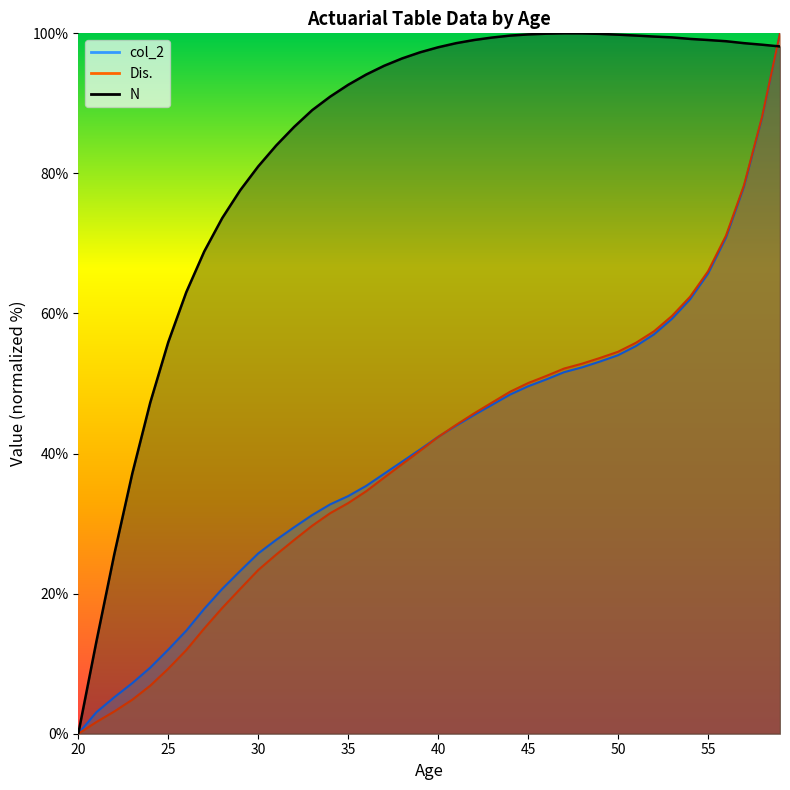

Which category has the lowest value in the col_2 series?

20